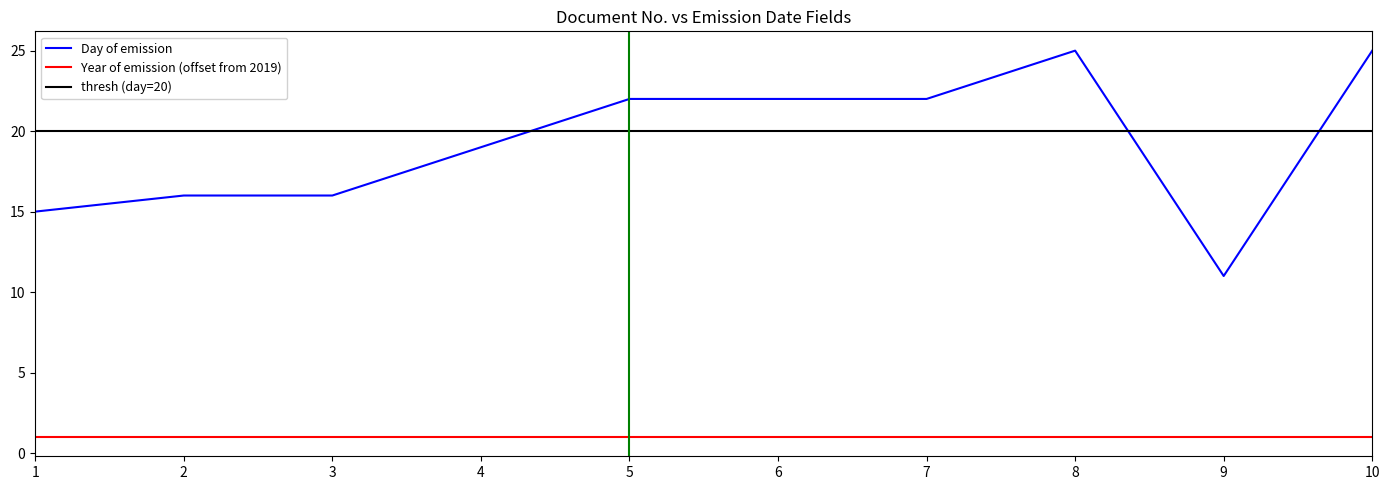

Rank the categories by value from highest to lowest.

8, 10, 5, 6, 7, 4, 2, 3, 1, 9